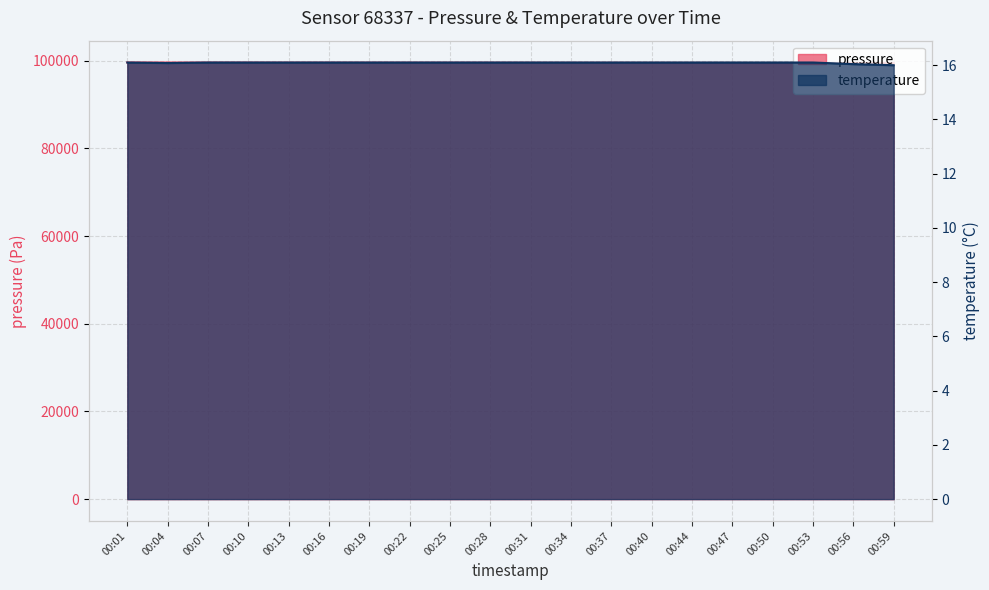

Which category has the highest value across all series?

00:01